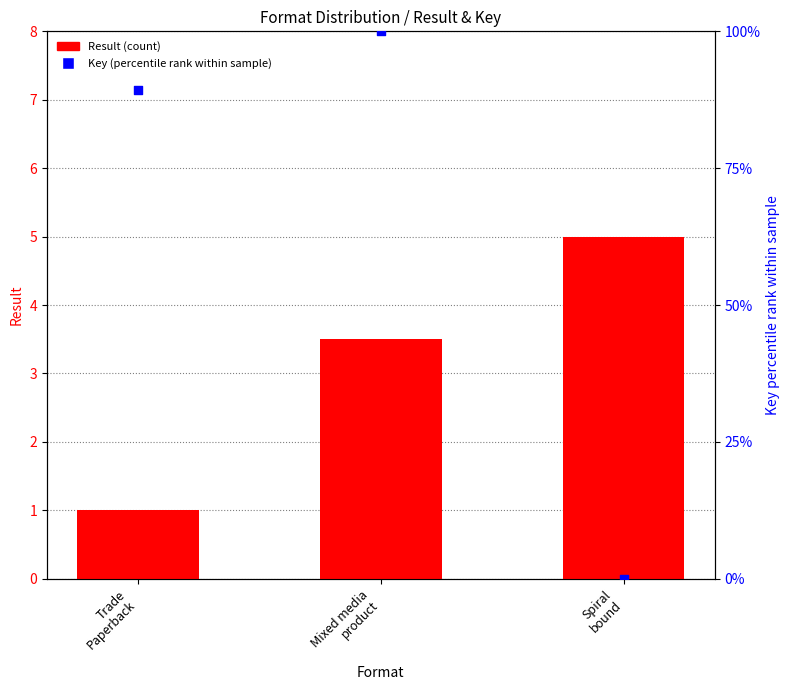

At which category is the sum across all series the highest?

Mixed media
product